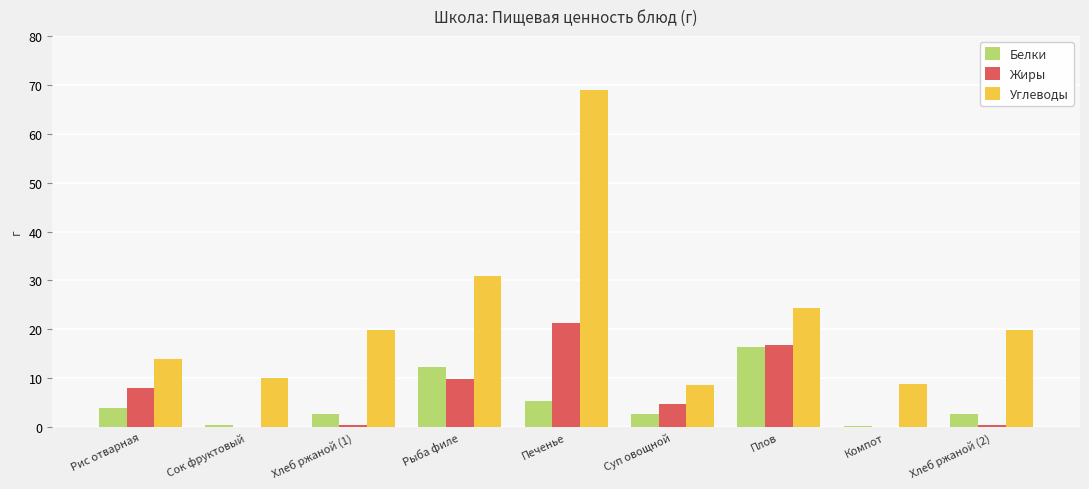

What is the sum of all Углеводы values?

205.5